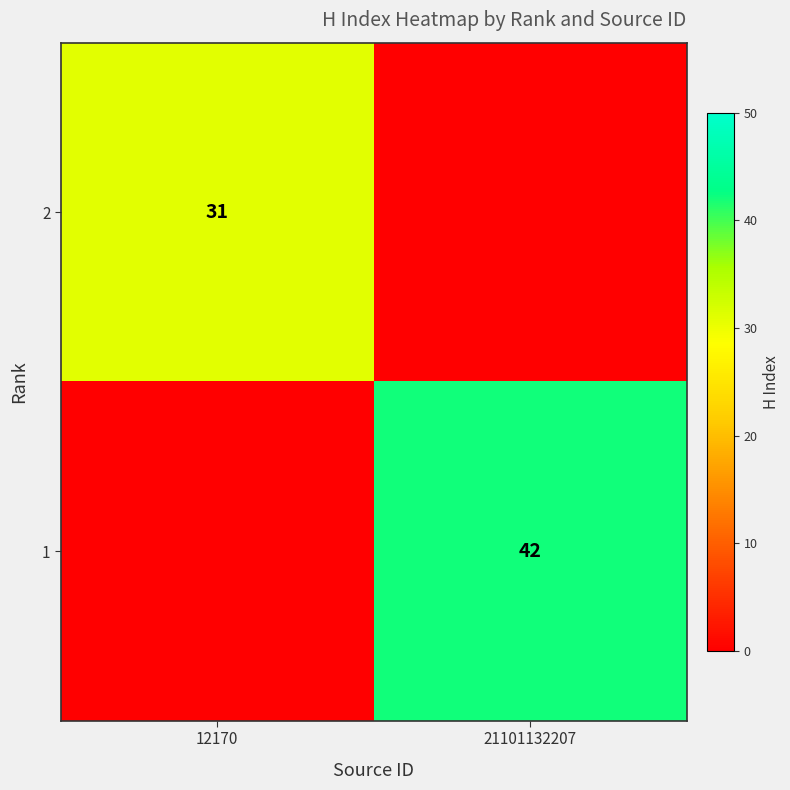

Is the value of 2 at 12170 greater than the value of 1 at 21101132207?

No